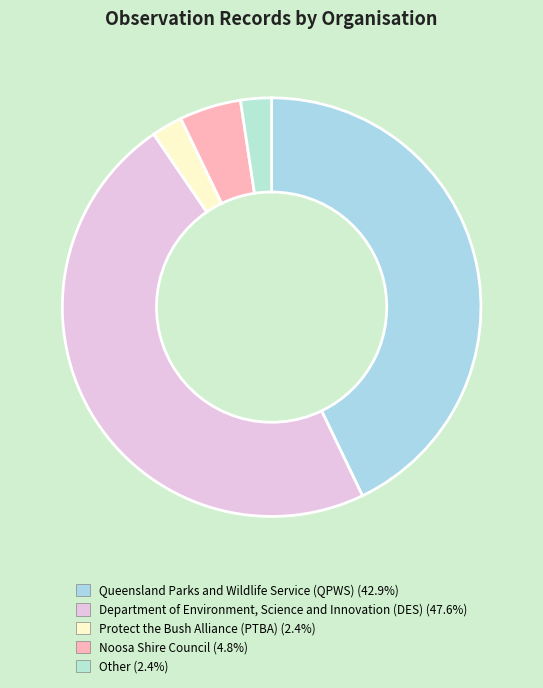

Is the sum of Queensland Parks and Wildlife Service (QPWS) and Protect the Bush Alliance (PTBA) greater than half?

No